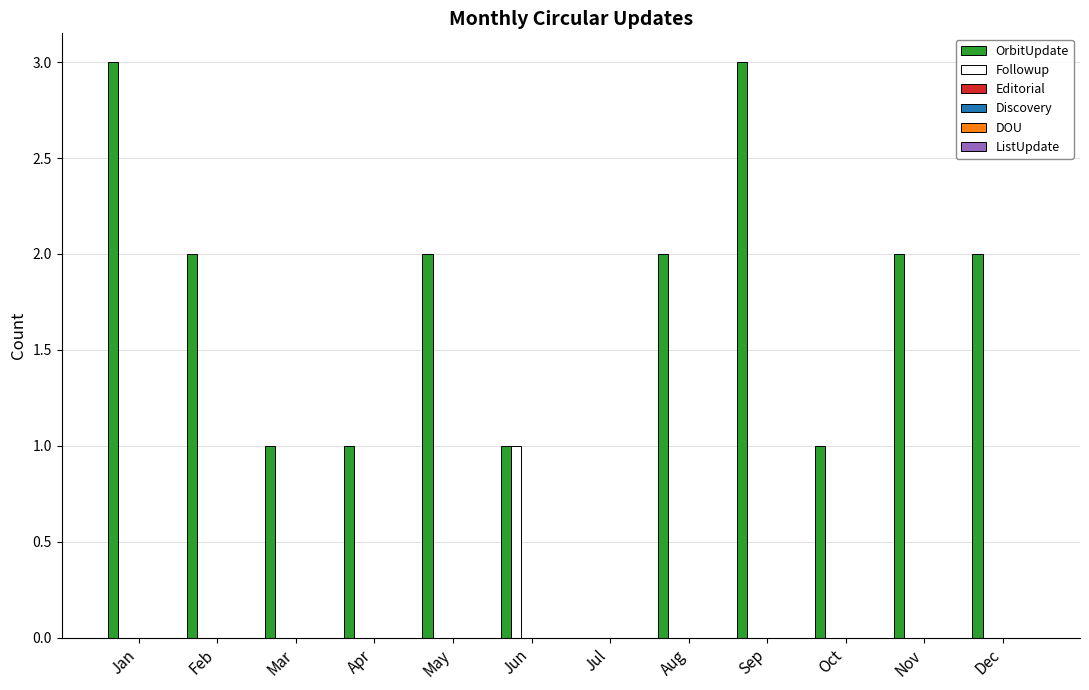

Which series has the largest total across all categories?

OrbitUpdate